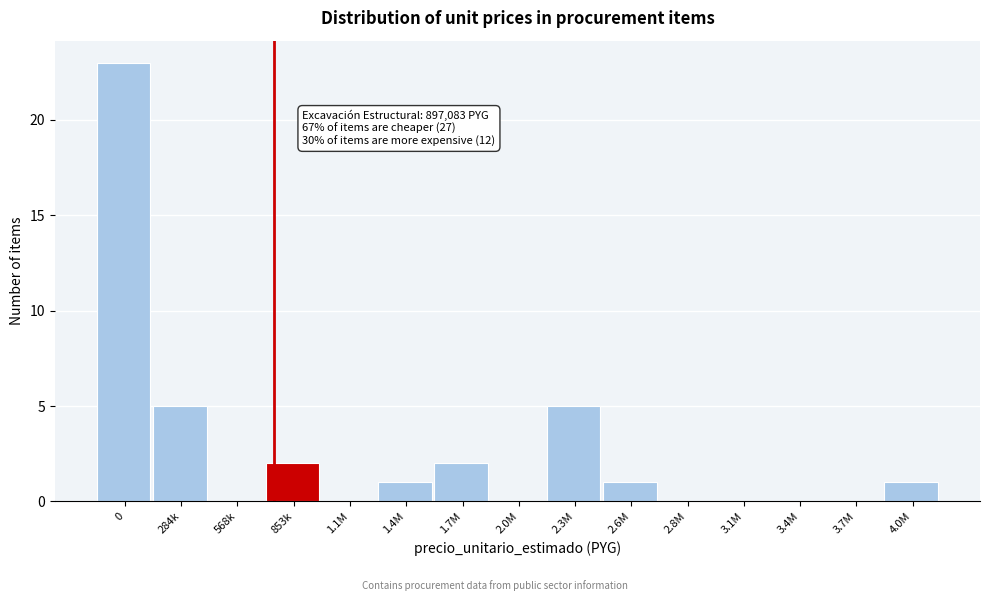

Reading right to left, list all the values displayed in this chart.

4.0M=1	3.7M=0	3.4M=0	3.1M=0	2.8M=0	2.6M=1	2.3M=5	2.0M=0	1.7M=2	1.4M=1	1.1M=0	853k=2	568k=0	284k=5	0=23